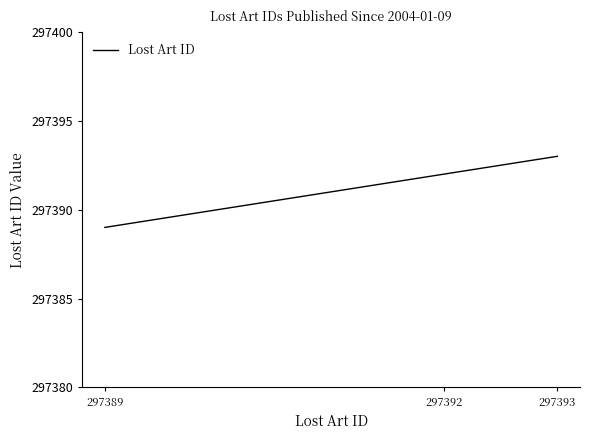

What is the difference between the values at 297392 and 297389?

3